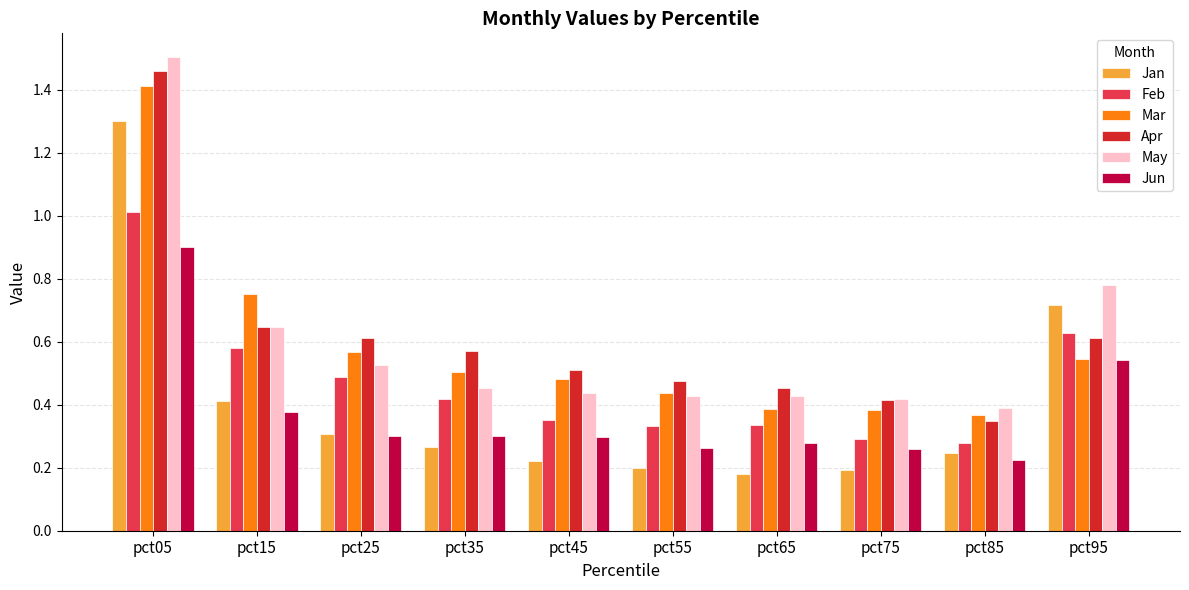

What is the difference between the maximum and second lowest values in the Mar series?

1.0